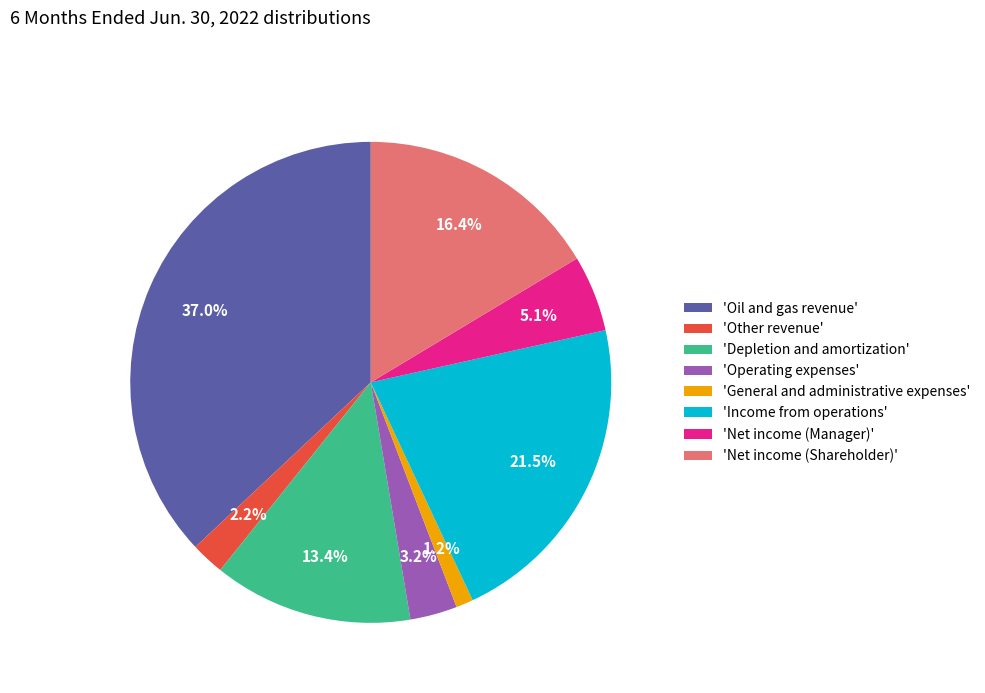

Is there a majority slice in this chart?

No